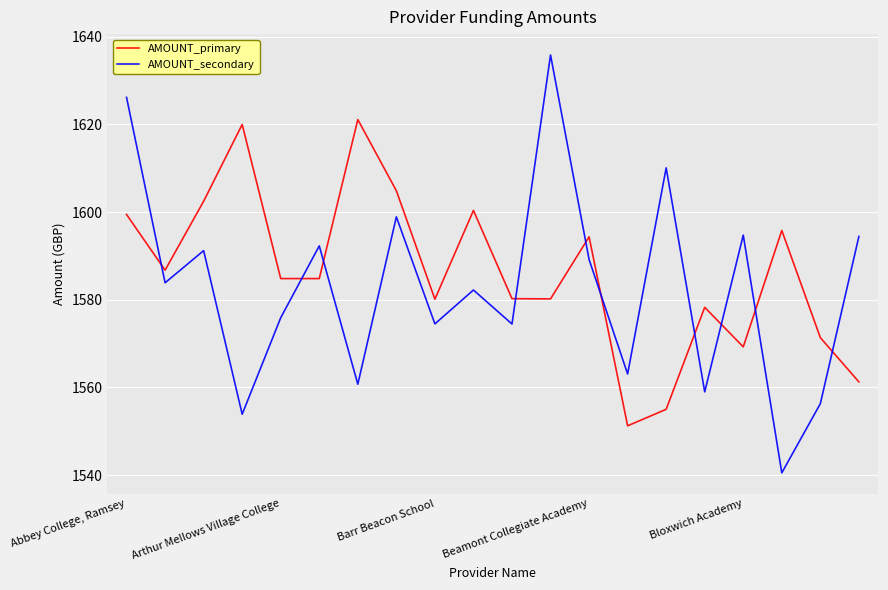

Which series has the widest spread of values?

AMOUNT_secondary